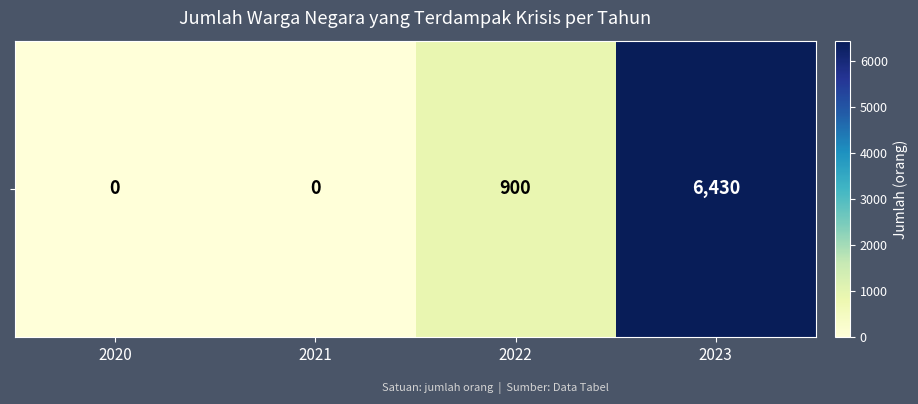

What is the sum of all values?

7330